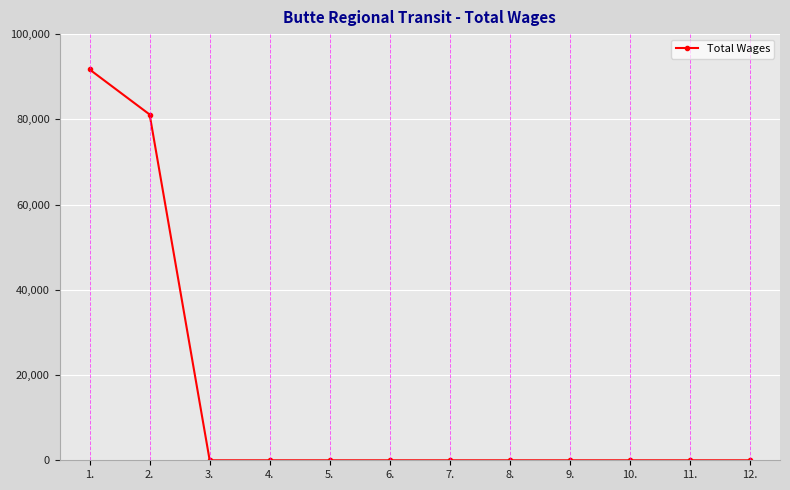

What is the label of the 12th point from the left?

12.